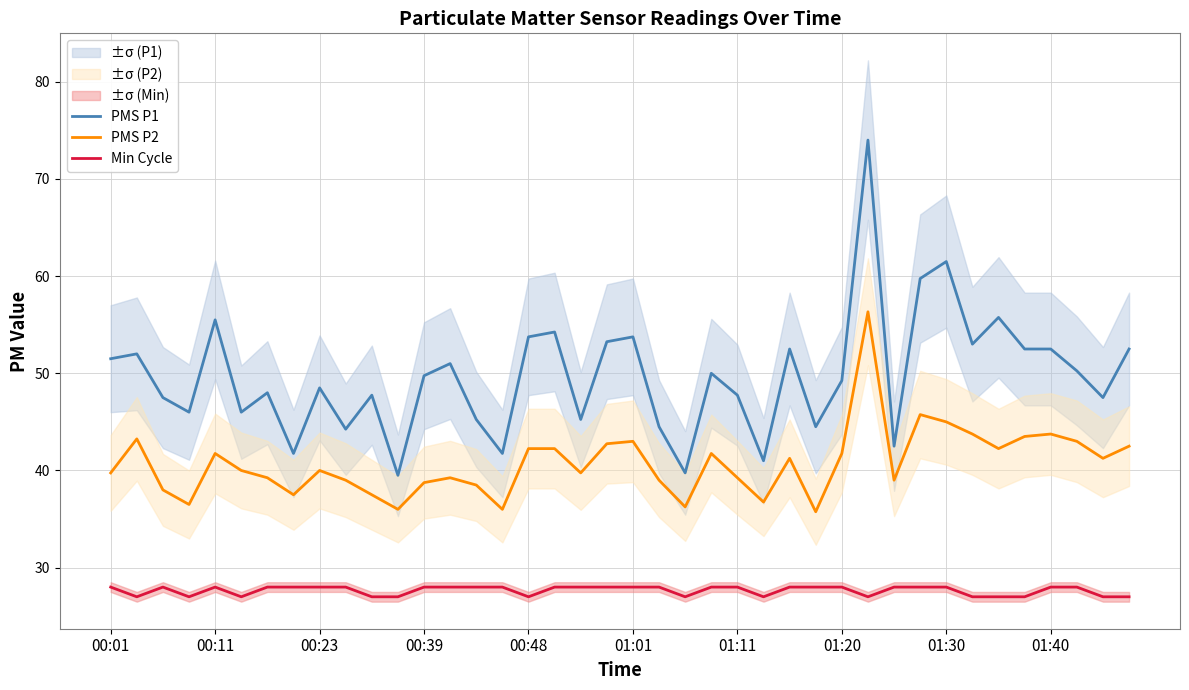

The value of PMS P1 at 01:40 is 68.7. True or false?

False